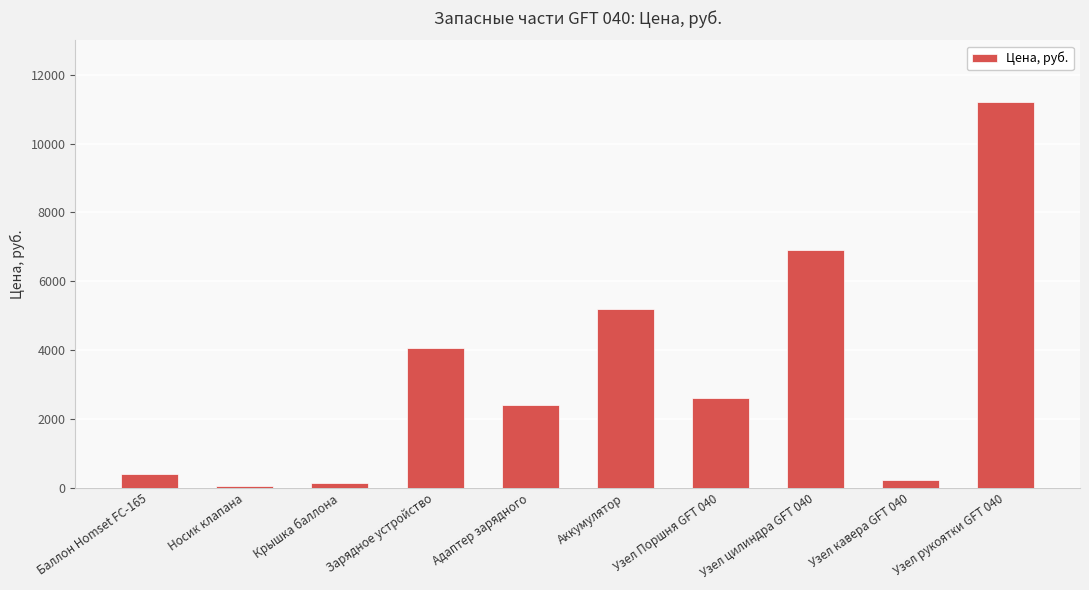

What is the difference between the maximum and minimum values?

11150